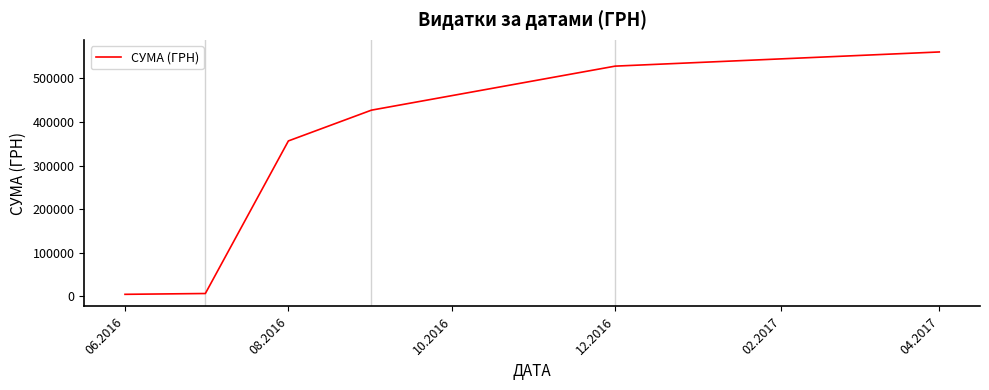

What is the greatest value displayed?

560690.5